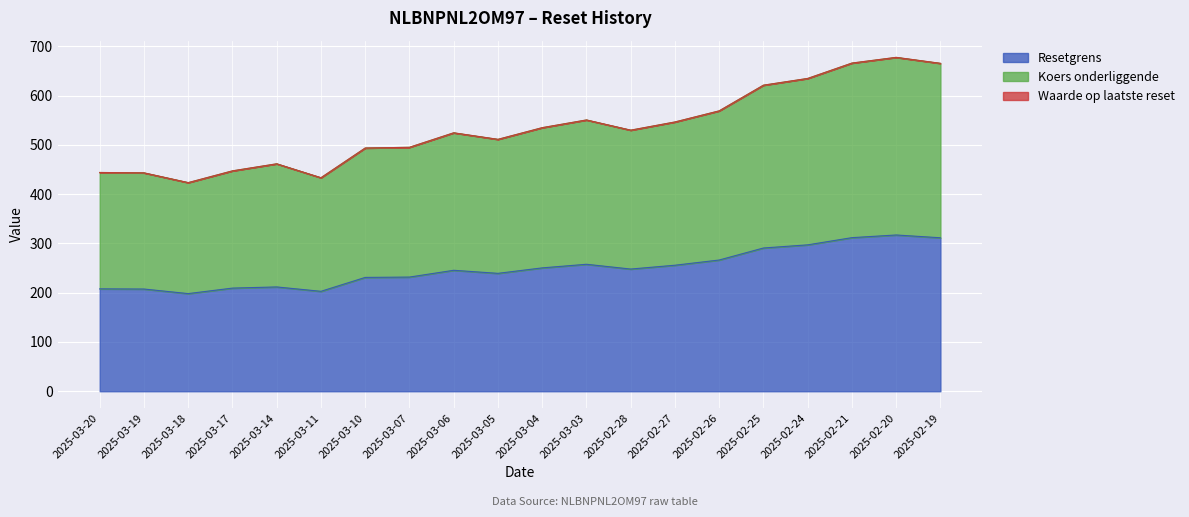

What is the minimum value for Resetgrens?

198.3